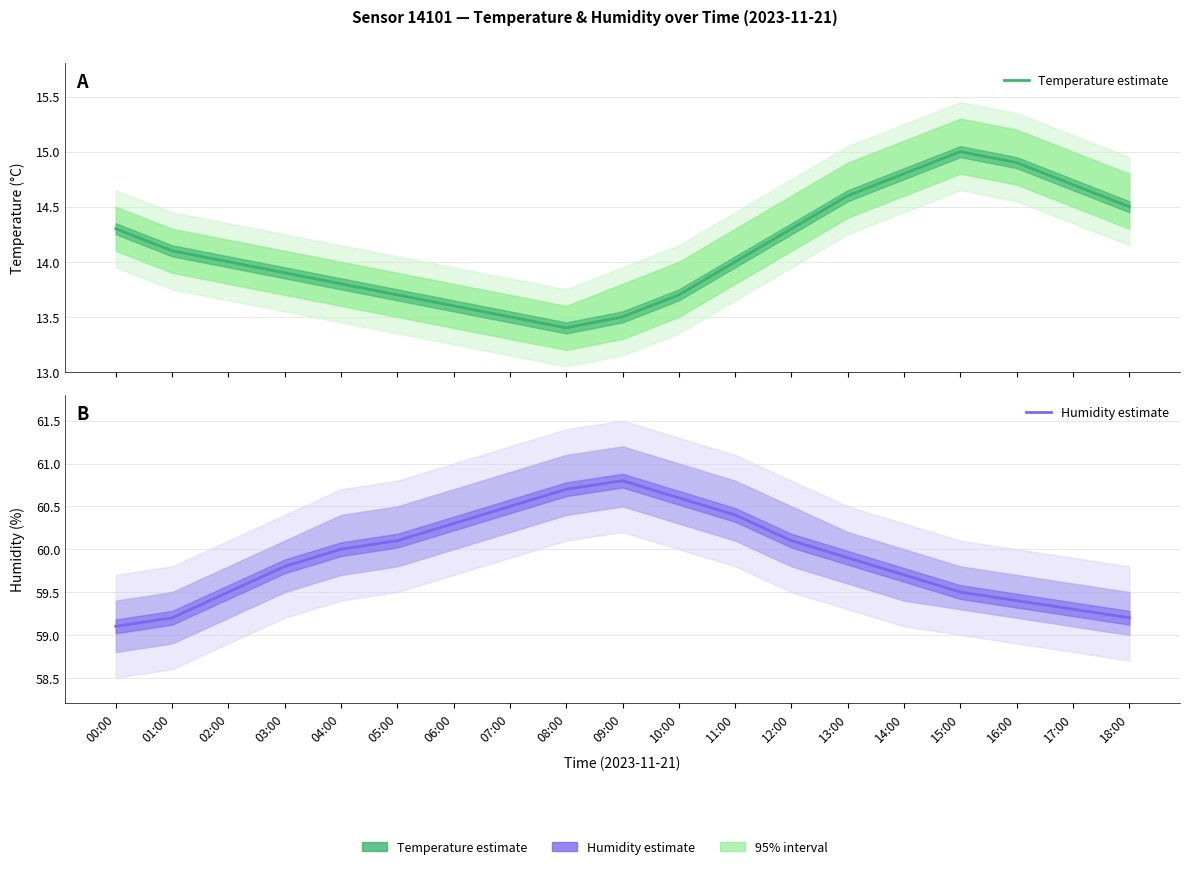

Read the Humidity estimate value at 03:00.

59.8